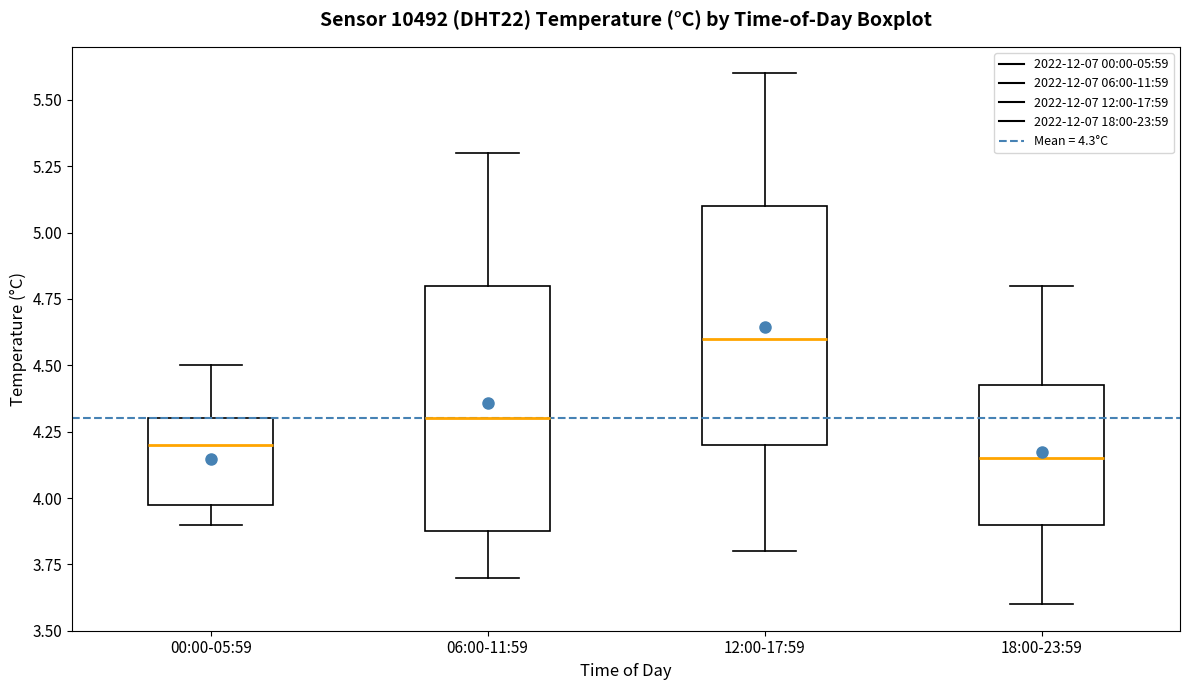

Where does the upper whisker of the box for 06:00-11:59 end on the y-axis? The values are not printed on the chart, so give them approximately, as read against the axis.

5.30